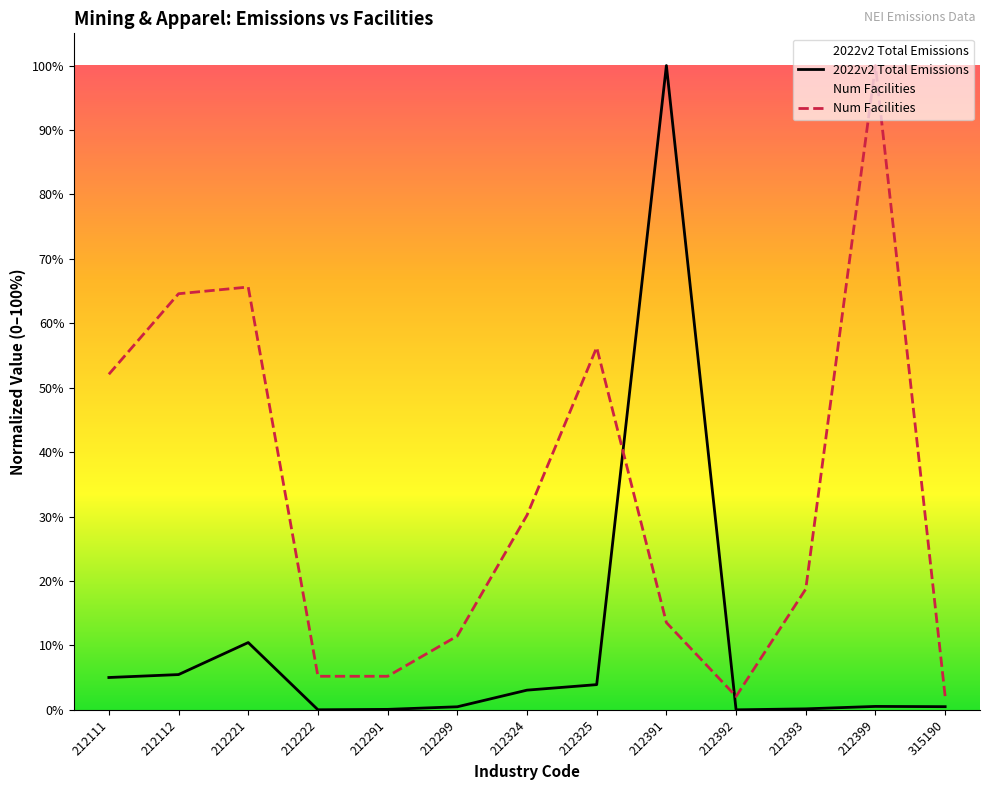

How many interior local peaks does the 2022v2 Total Emissions series have?

3